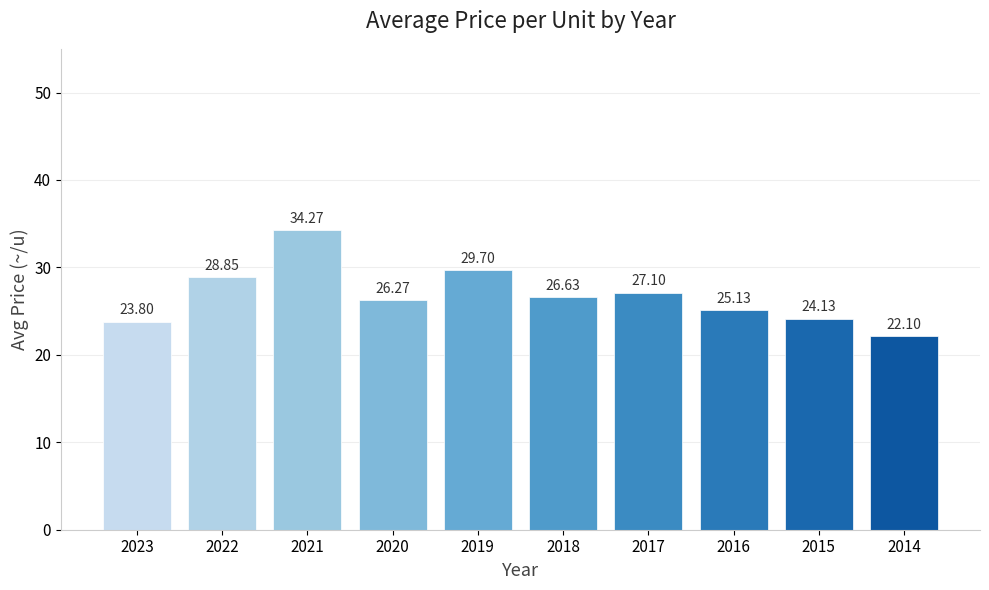

At which label is the value closest to 28?

2022